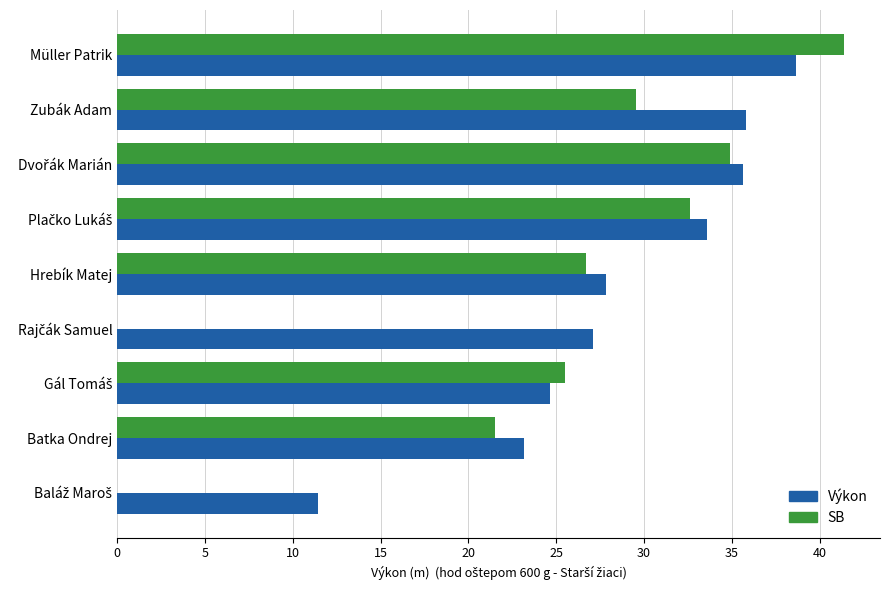

Read the SB value at Batka Ondrej.

21.5